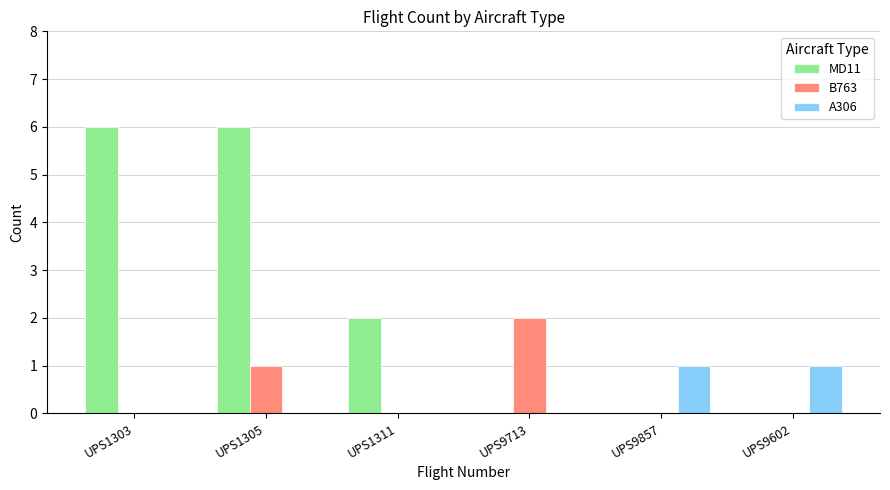

How many groups of bars are there?

6